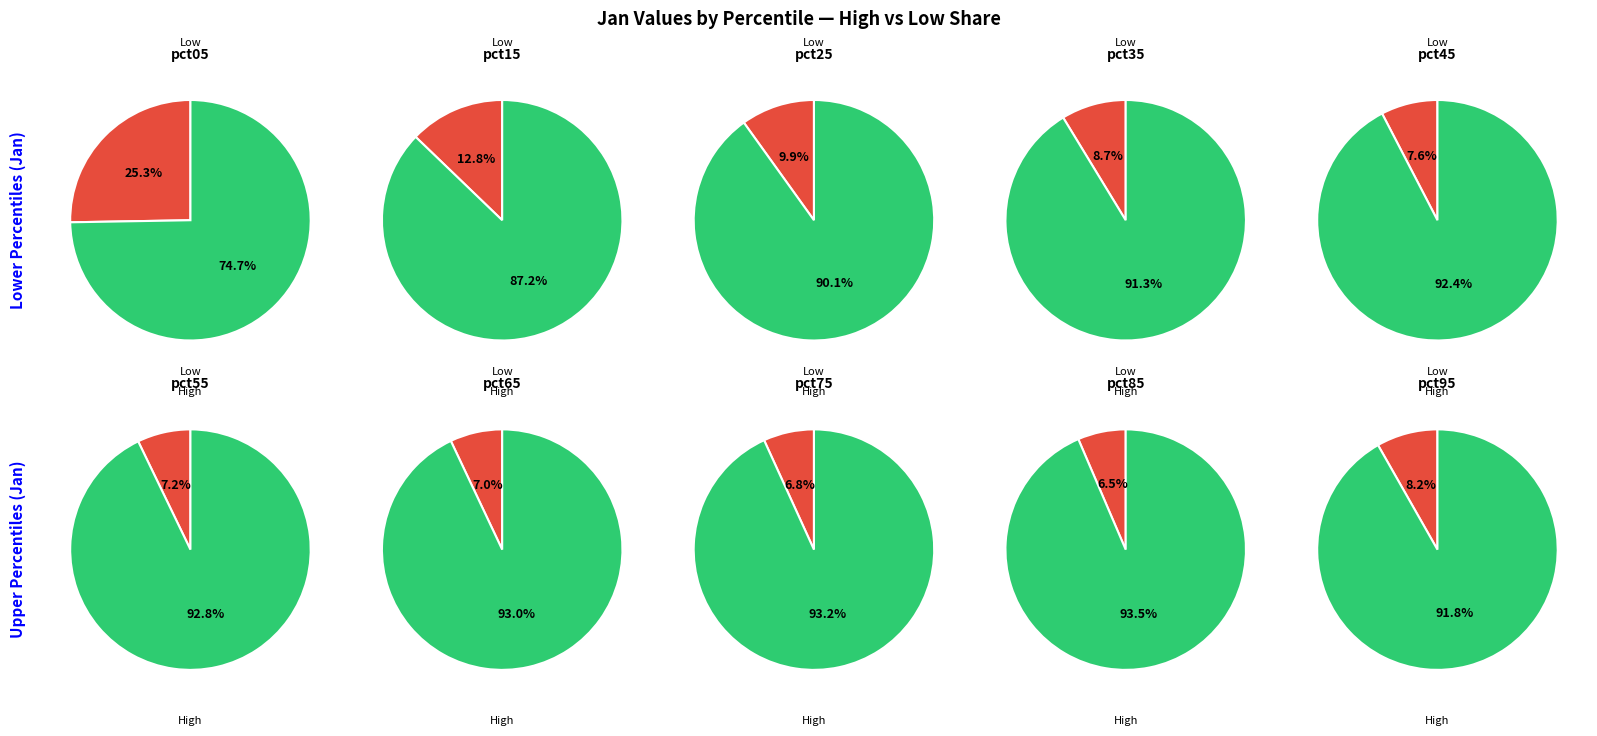

To the nearest percent, what portion does pct25 represent?

10%